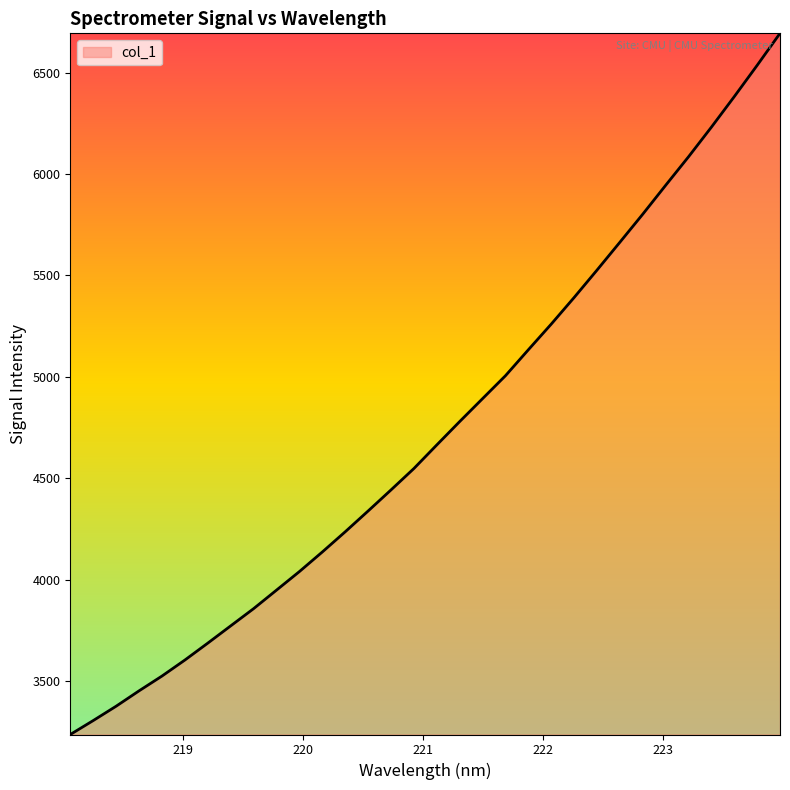

What is the difference between the second highest and second lowest values?

3231.3